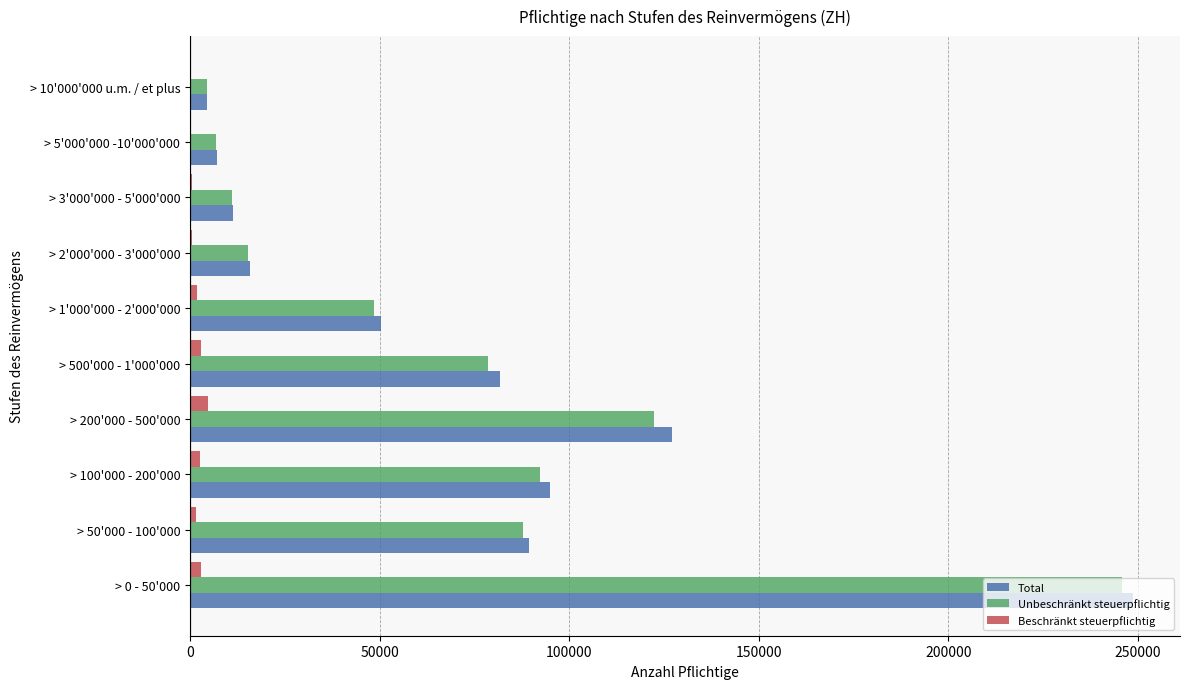

Is the value of Total at > 100'000 - 200'000 greater than the value of Beschränkt steuerpflichtig at > 0 - 50'000?

Yes